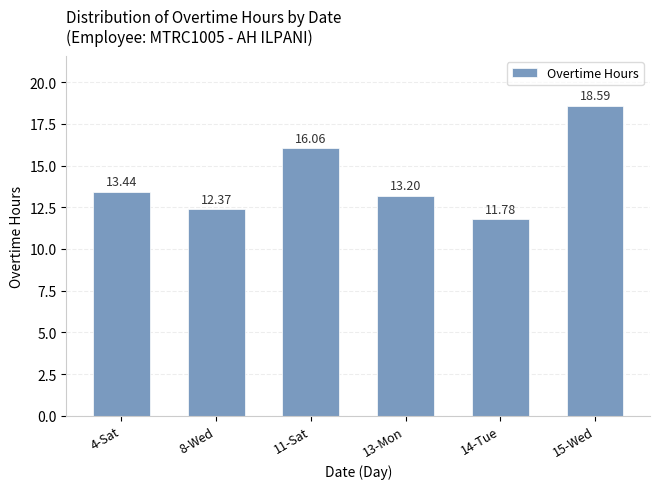

How many bars are there in total?

6